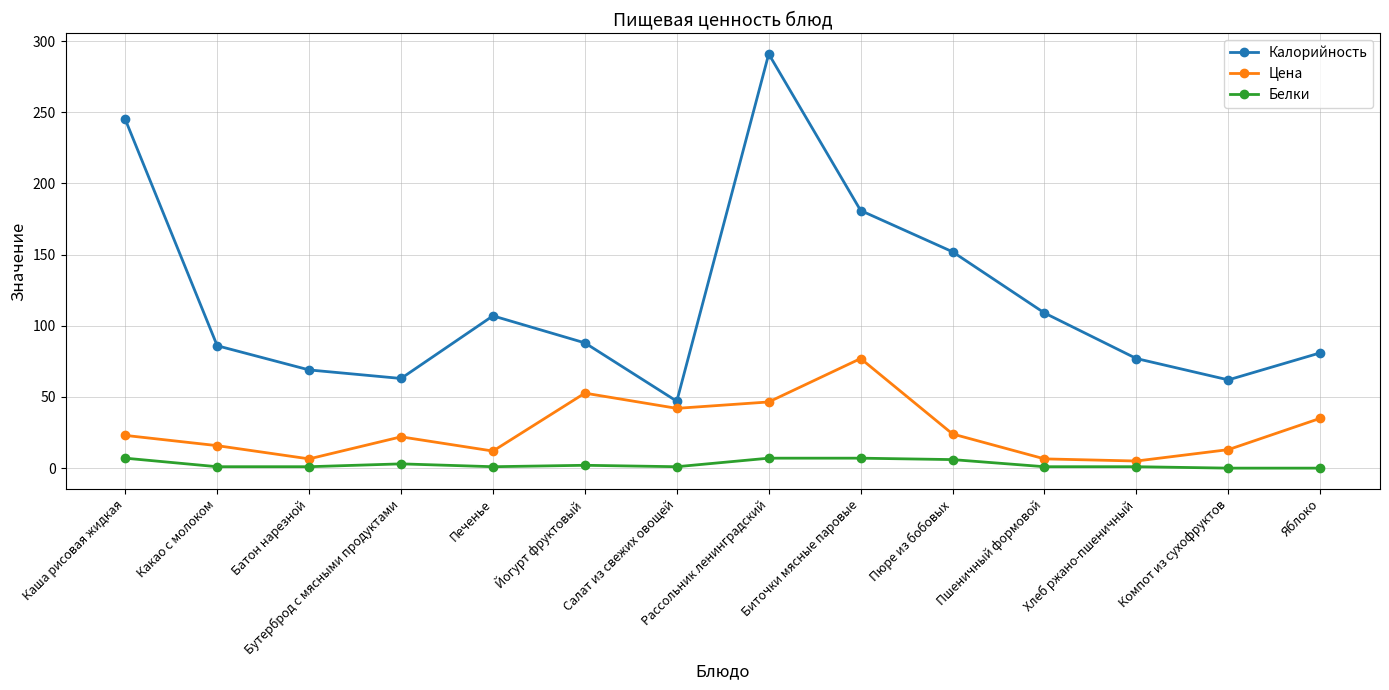

What is the label of the 4th point from the left?

Бутерброд с мясными продуктами